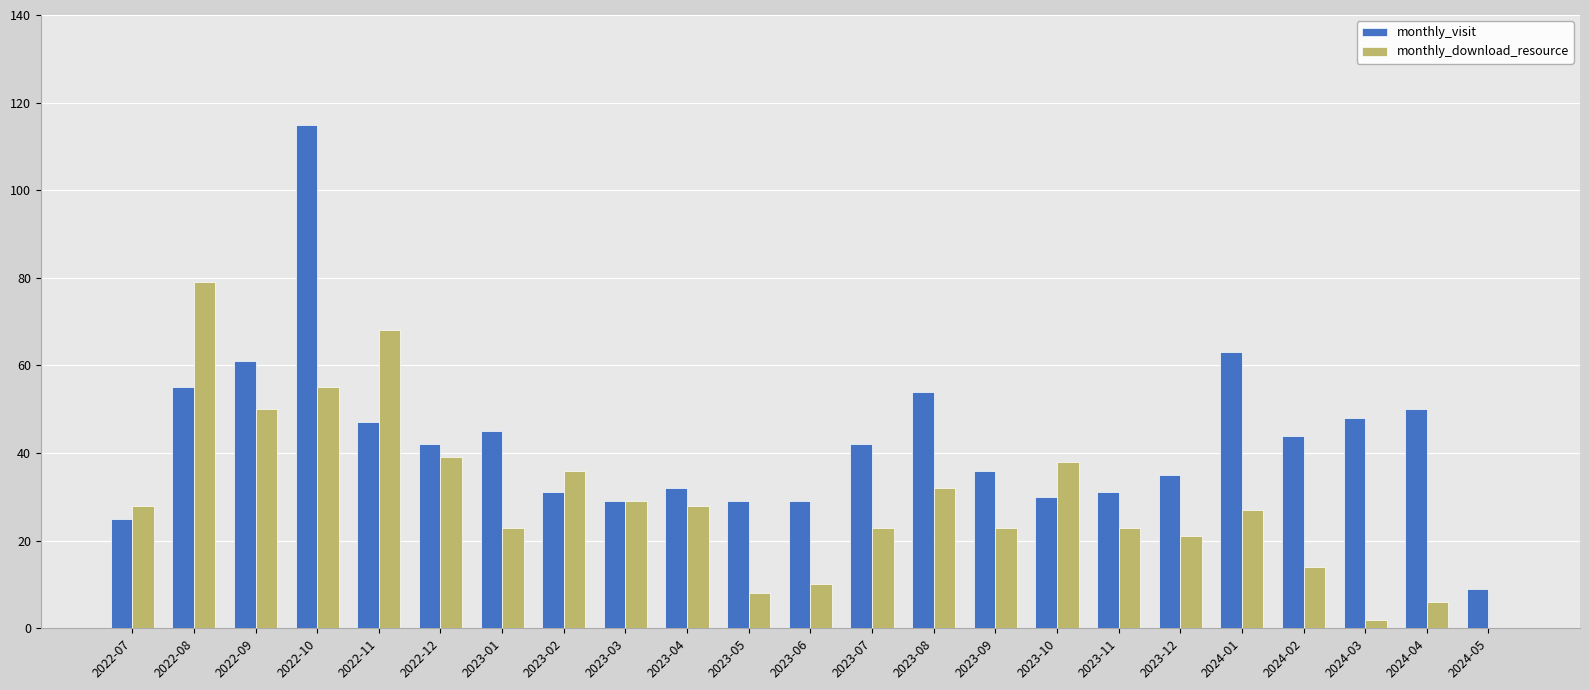

Between 2022-12 and 2023-11, which series saw the biggest shift?

monthly_download_resource